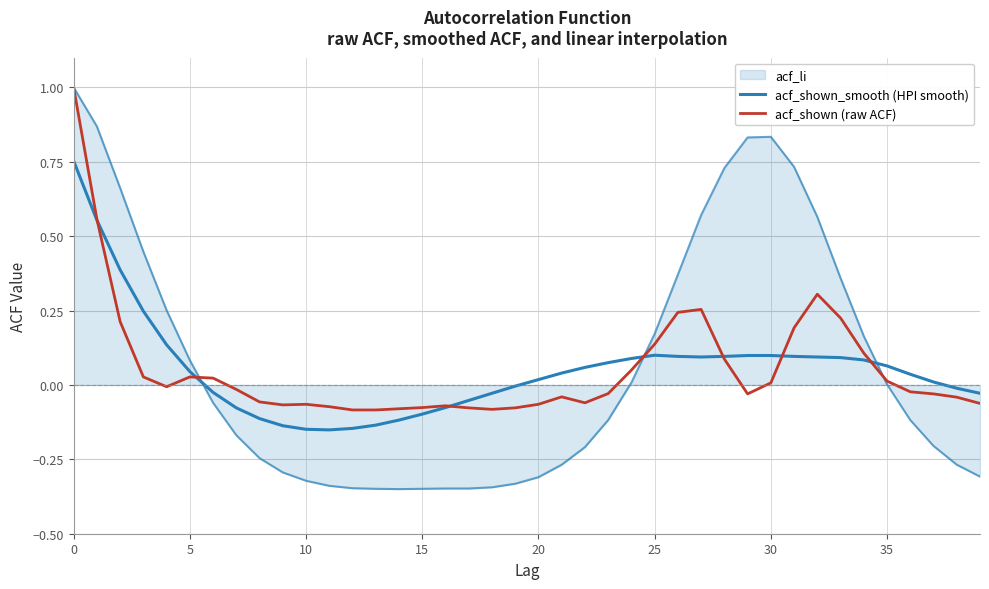

Is this an area chart (filled region under the line)?

No